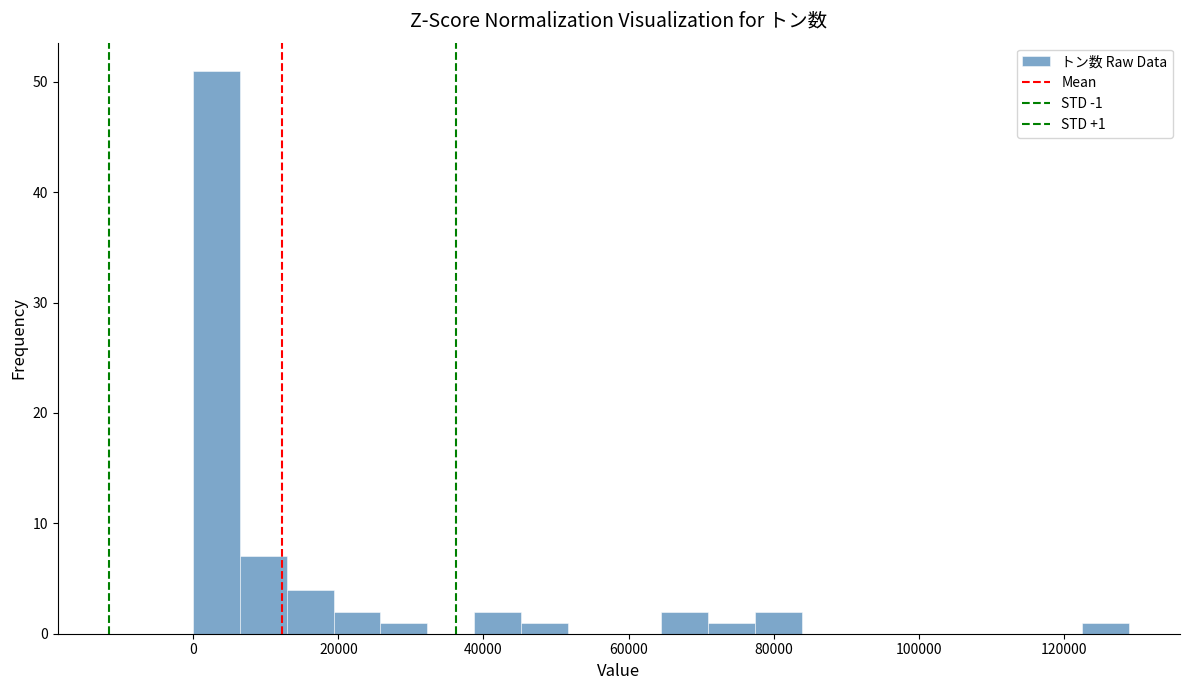

Around what value on the x-axis is the tallest bar? Give the approximate position of its centre, as read against the axis.

4000